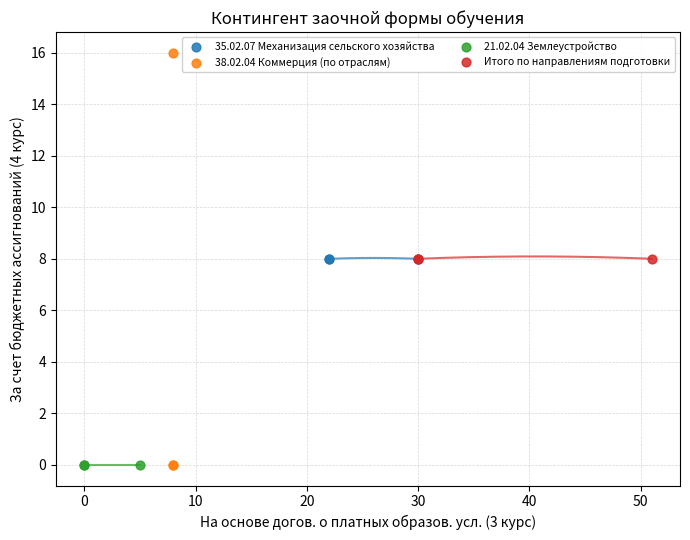

Which series reaches the maximum Y coordinate?

38.02.04 Коммерция (по отраслям)